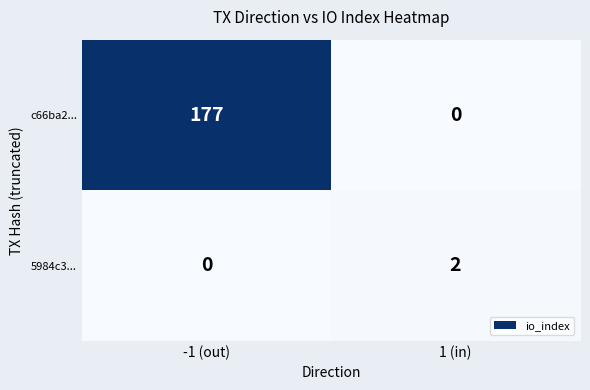

Which series has the largest total across all categories?

c66ba2...